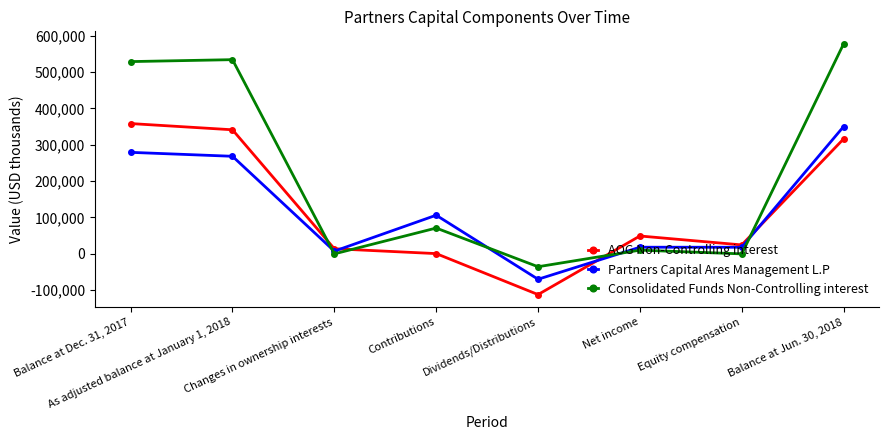

What is the sum of the AOG Non-Controlling interest values at Balance at Dec. 31, 2017 and As adjusted balance at January 1, 2018?

699255